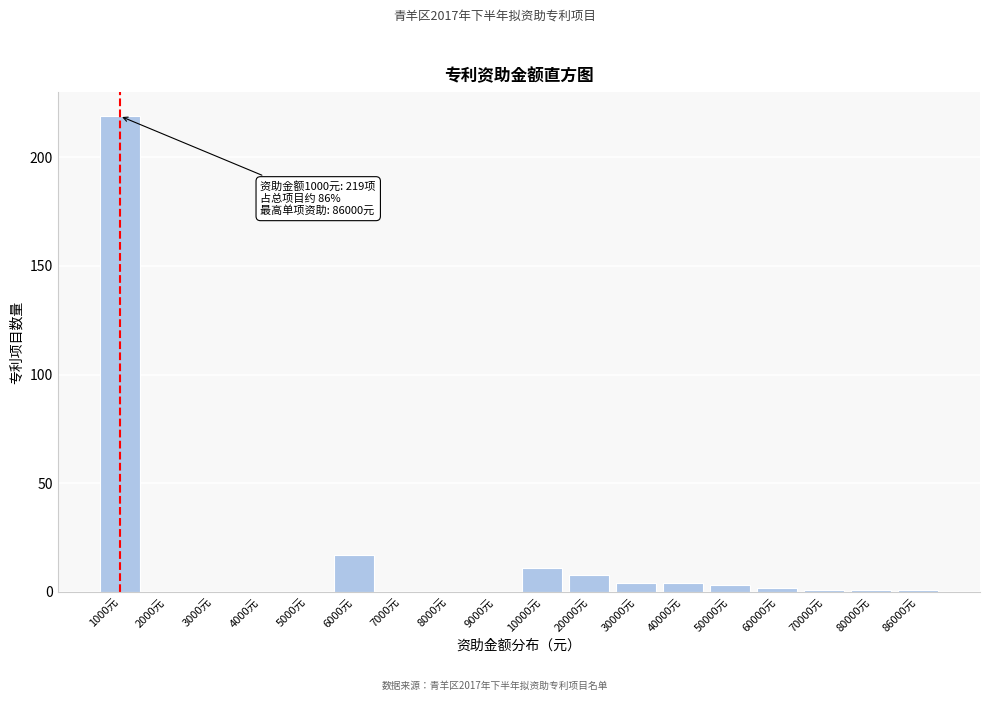

Reading left to right, list all the values displayed in this chart.

1000元=219	2000元=0	3000元=0	4000元=0	5000元=0	6000元=17	7000元=0	8000元=0	9000元=0	10000元=11	20000元=8	30000元=4	40000元=4	50000元=3	60000元=2	70000元=1	80000元=1	86000元=1